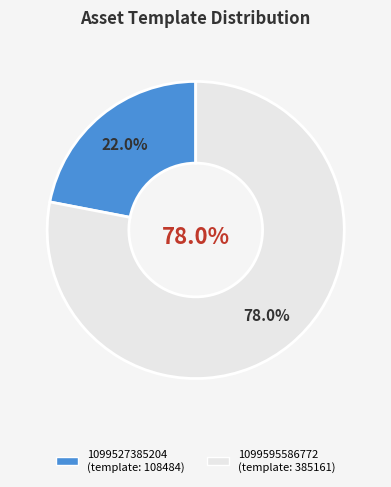

Combined, what portion of the pie is 1099595586772 and 1099527385204?

100.0%